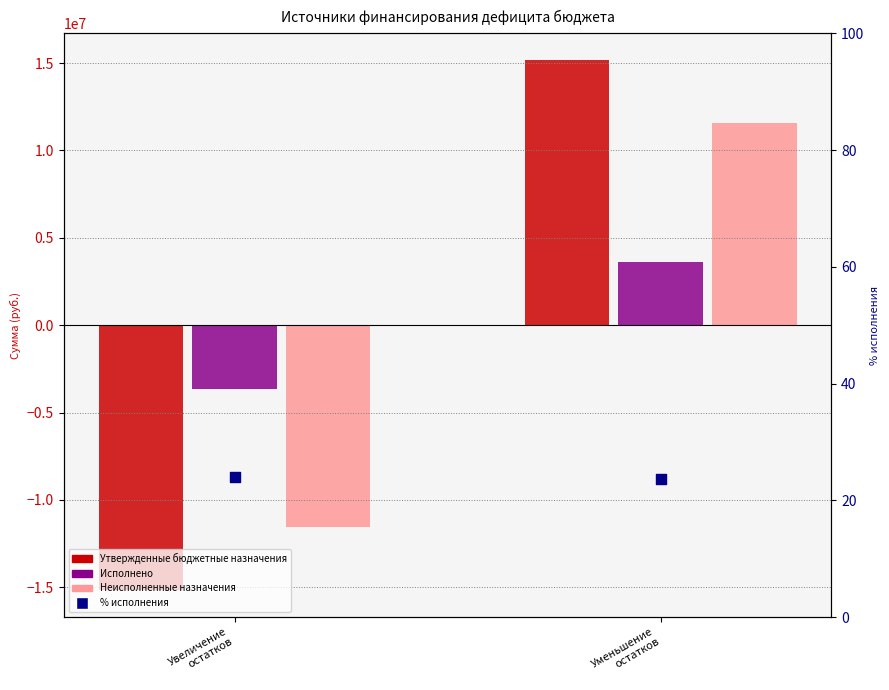

What are all the series names shown in the legend?

Утвержденные бюджетные назначения, Исполнено, Неисполненные назначения, % исполнения